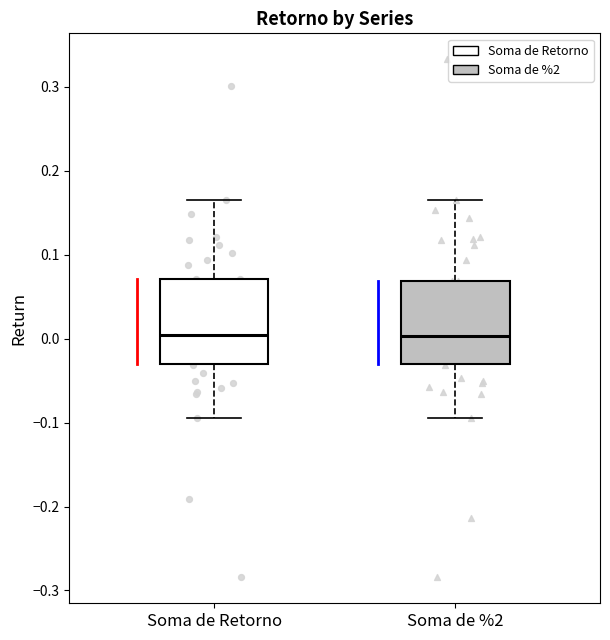

Reading left to right, read every box against the y-axis: the position of its median line, the range the box covers, and the ends of its whiskers. The values are not printed on the chart, so give them approximately, as read against the axis.

Soma de Retorno: median 0.00, box -0.03 to 0.07, whiskers -0.10 to 0.16
Soma de %2: median 0.00, box -0.03 to 0.07, whiskers -0.10 to 0.16